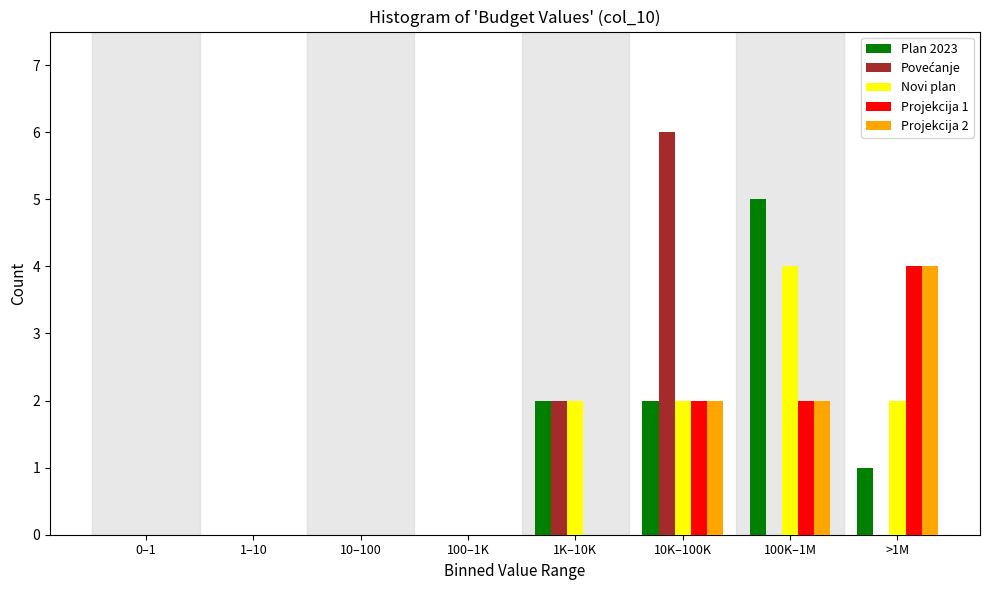

Is it true that Plan 2023 equals 0 at 1–10?

True